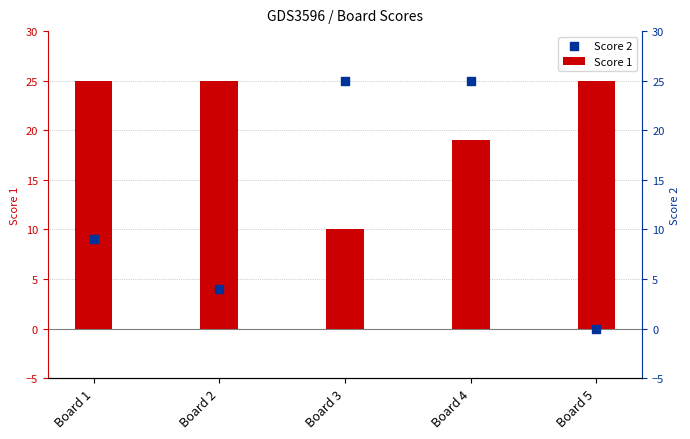

Which series has the largest Y range (max minus min)?

Score 2